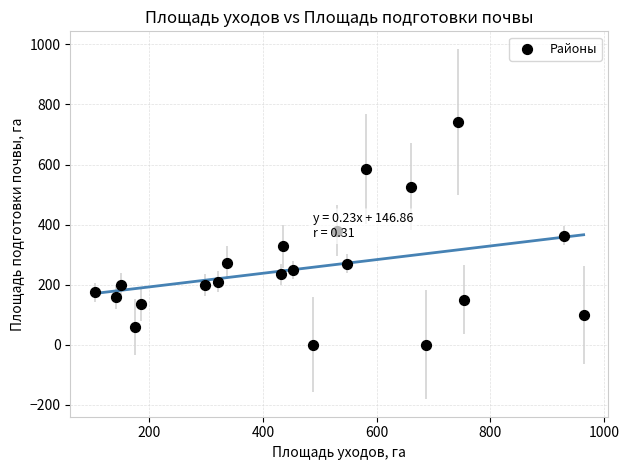

What is the range of Y values (max minus min)?

742